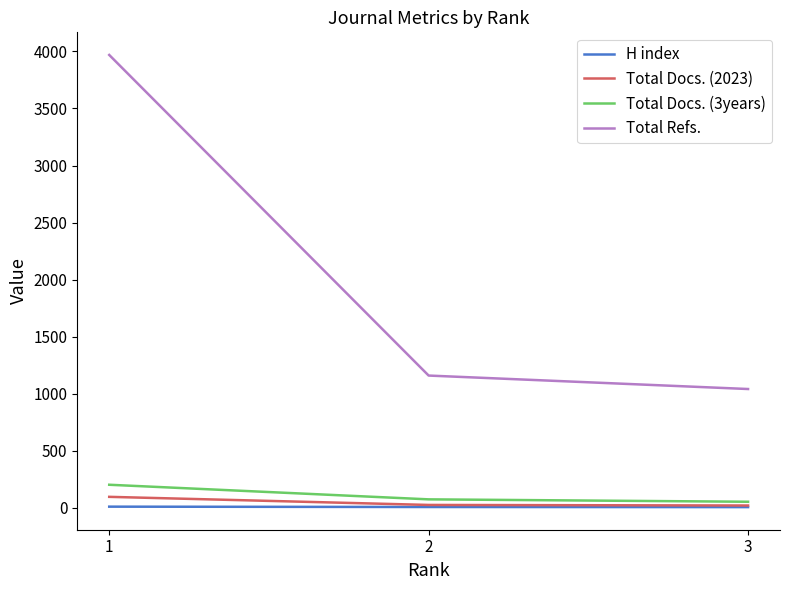

What is the greatest value displayed?

3969